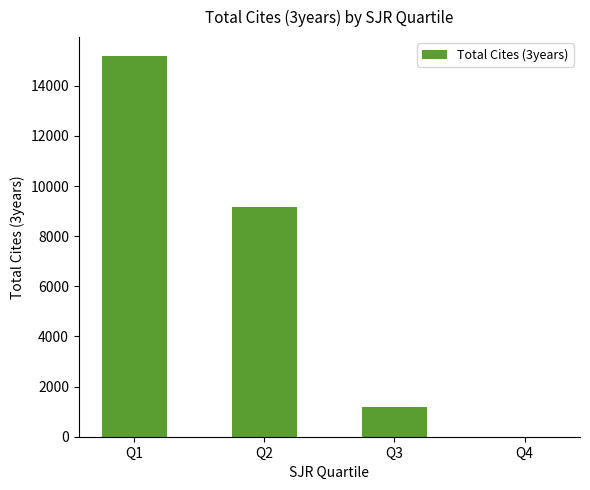

At which category does the chart reach its peak across all series?

Q1